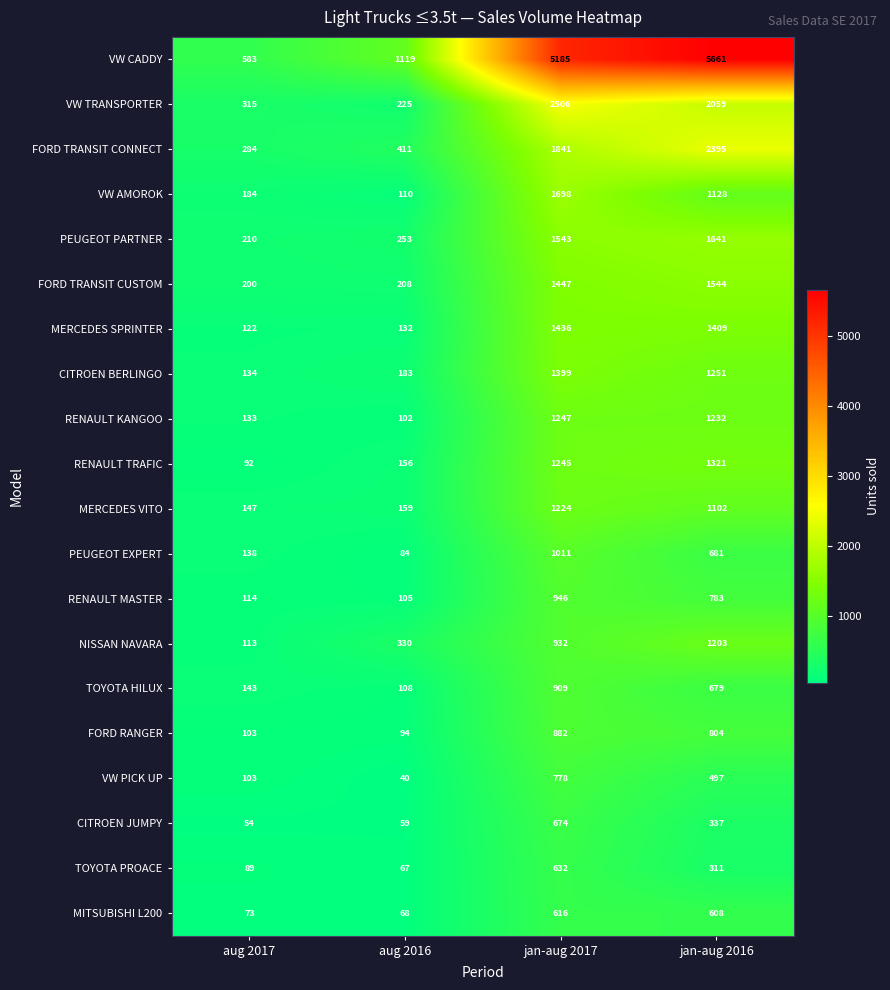

What is the lowest value of the RENAULT KANGOO series?

102